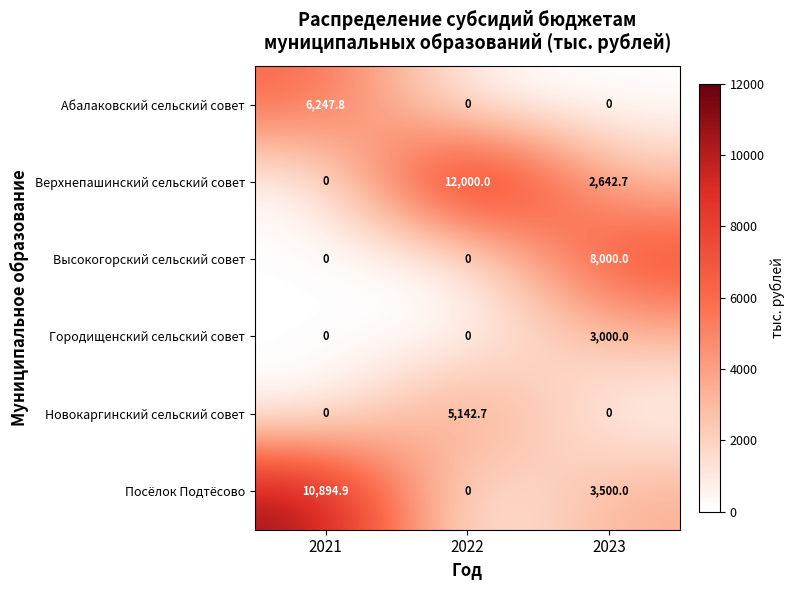

The Новокаргинский сельский совет series shows -2630.8 at 2023. True or false?

False